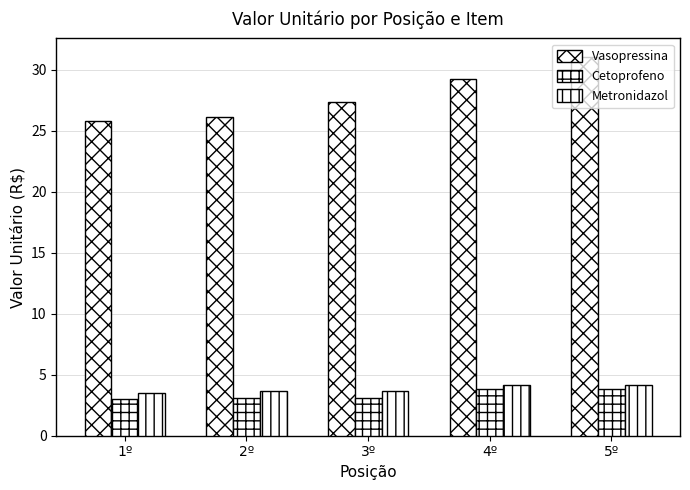

Is it true that Metronidazol equals 4.1 at 4º?

True